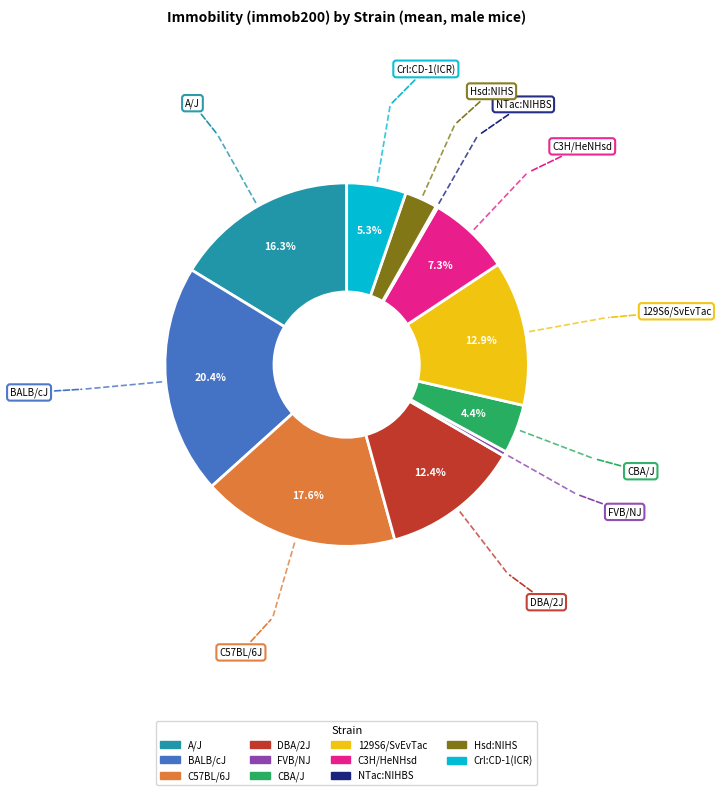

How much of the chart is everything except DBA/2J?

87.6%